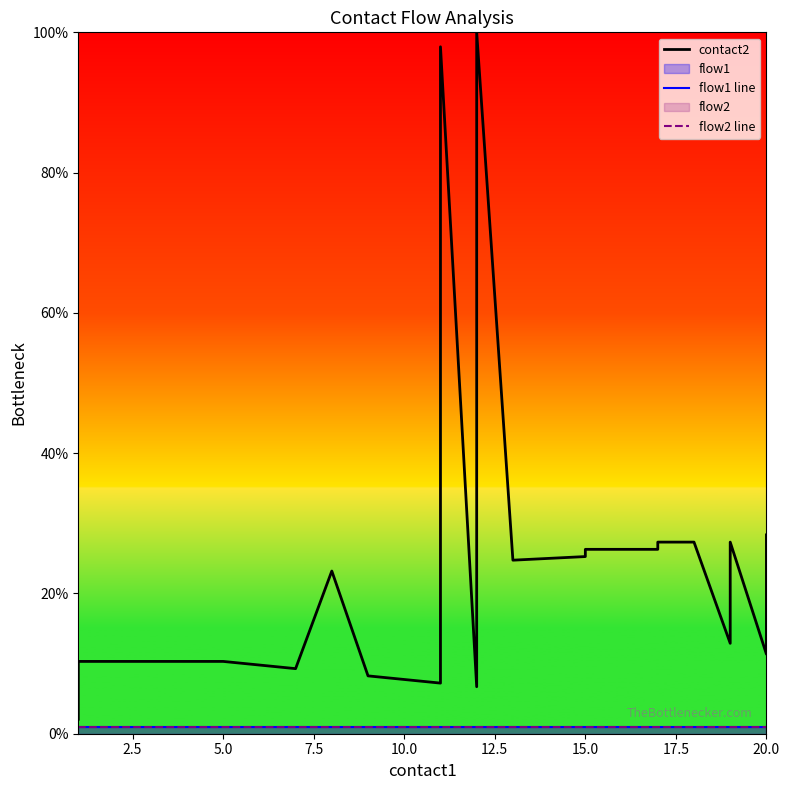

Which series has the largest total across all categories?

contact2